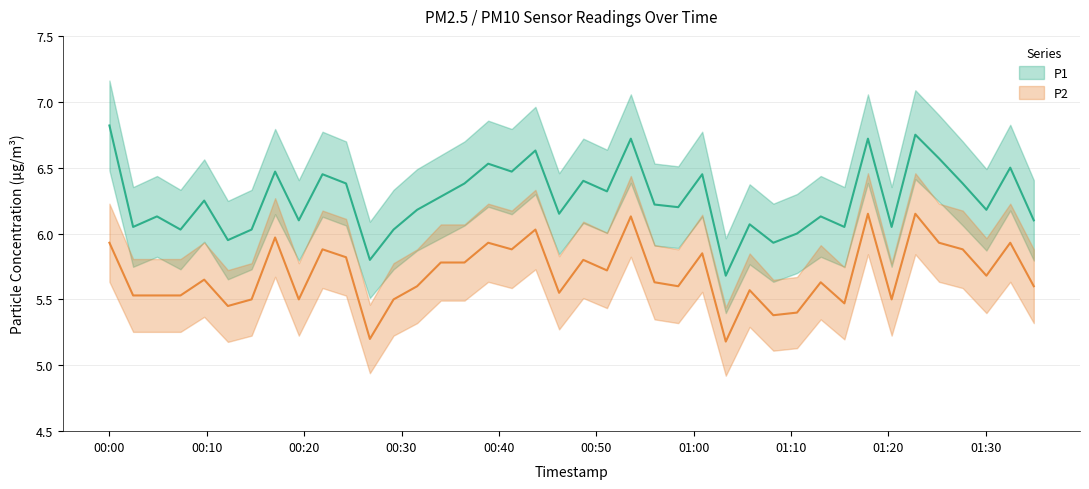

List the labels in order of P2 value, largest first.

2024-02-28T01:17:54, 2024-02-28T01:22:46, 2024-02-28T00:53:33, 2024-02-28T00:43:45, 2024-02-28T00:17:01, 2024-02-28T00:00:00, 2024-02-28T00:38:54, 2024-02-28T01:25:12, 2024-02-28T01:32:31, 2024-02-28T00:21:53, 2024-02-28T00:41:19, 2024-02-28T01:27:38, 2024-02-28T01:00:53, 2024-02-28T00:24:18, 2024-02-28T00:48:40, 2024-02-28T00:34:02, 2024-02-28T00:36:28, 2024-02-28T00:51:06, 2024-02-28T01:30:04, 2024-02-28T00:09:44, 2024-02-28T00:55:59, 2024-02-28T01:13:03, 2024-02-28T00:31:36, 2024-02-28T00:58:25, 2024-02-28T01:34:56, 2024-02-28T01:05:45, 2024-02-28T00:46:11, 2024-02-28T00:02:26, 2024-02-28T00:04:53, 2024-02-28T00:07:18, 2024-02-28T00:14:36, 2024-02-28T00:19:27, 2024-02-28T00:29:11, 2024-02-28T01:20:20, 2024-02-28T01:15:29, 2024-02-28T00:12:10, 2024-02-28T01:10:37, 2024-02-28T01:08:11, 2024-02-28T00:26:45, 2024-02-28T01:03:18